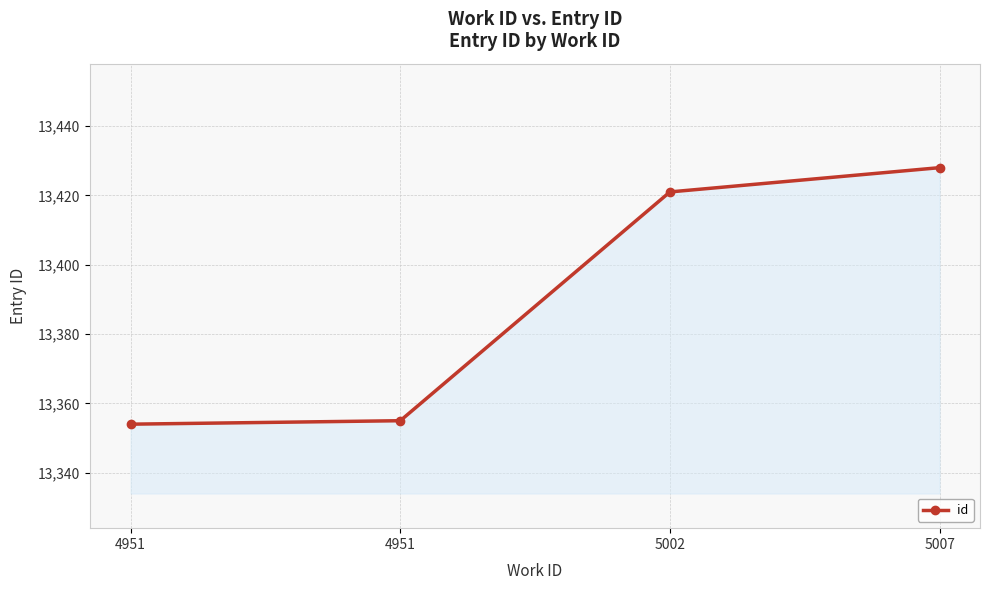

The value at 5007 is 13428. True or false?

True